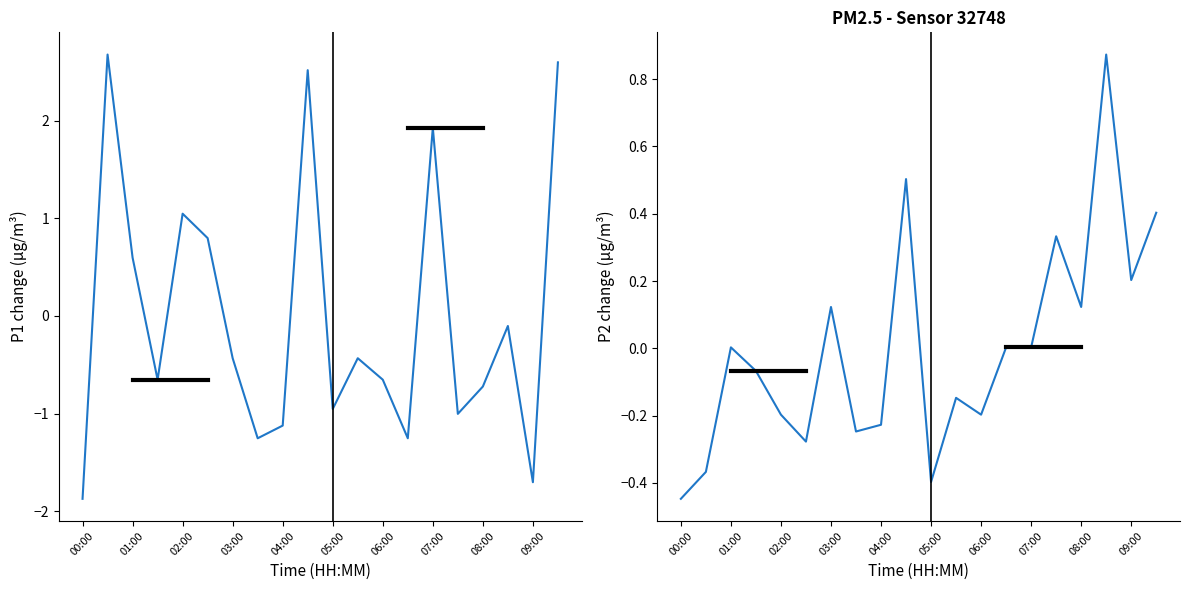

What are all the series names shown in the legend?

P1, P2